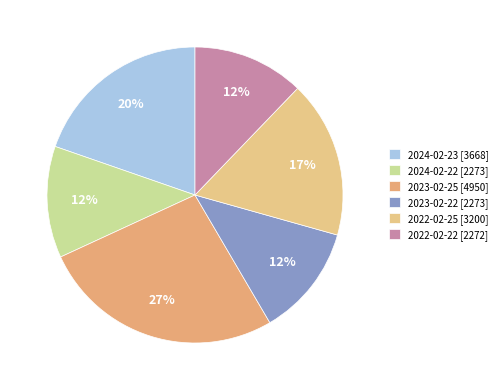

Does 2023-02-25 represent more than half of the total?

No